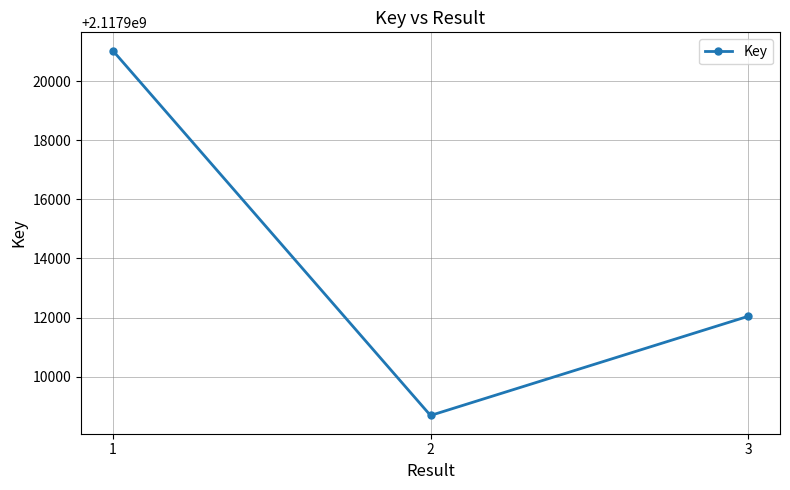

Does the chart display data point markers on the line(s)?

Yes